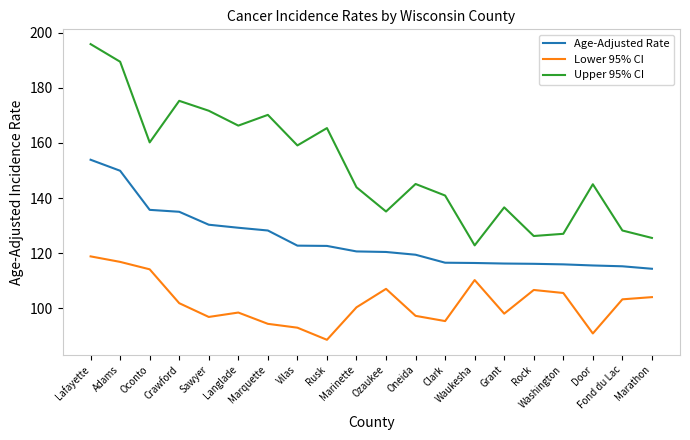

What is the difference between the maximum and minimum values in the Age-Adjusted Rate series?

39.6